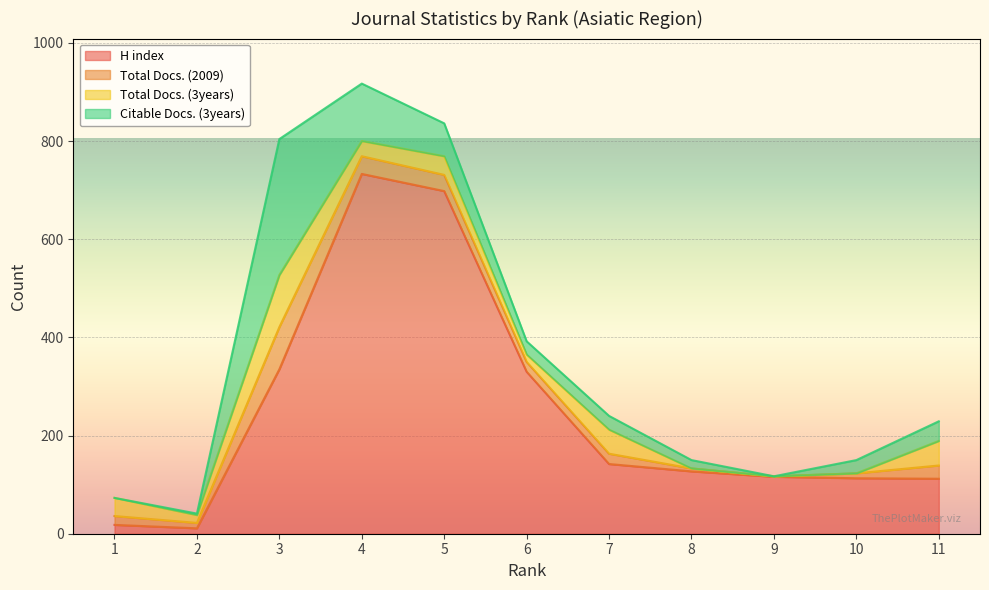

What is the maximum value for H index?

733